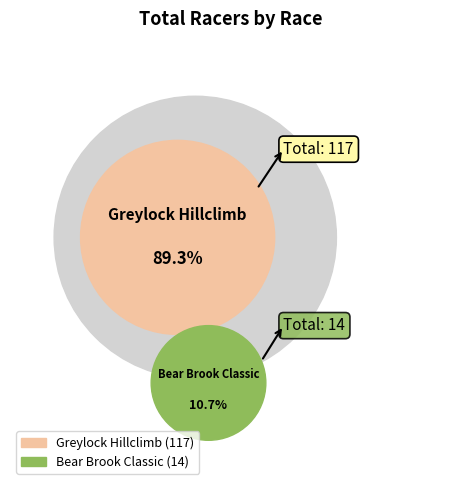

Rank the categories by value from lowest to highest.

Bear Brook Classic, Greylock Hillclimb